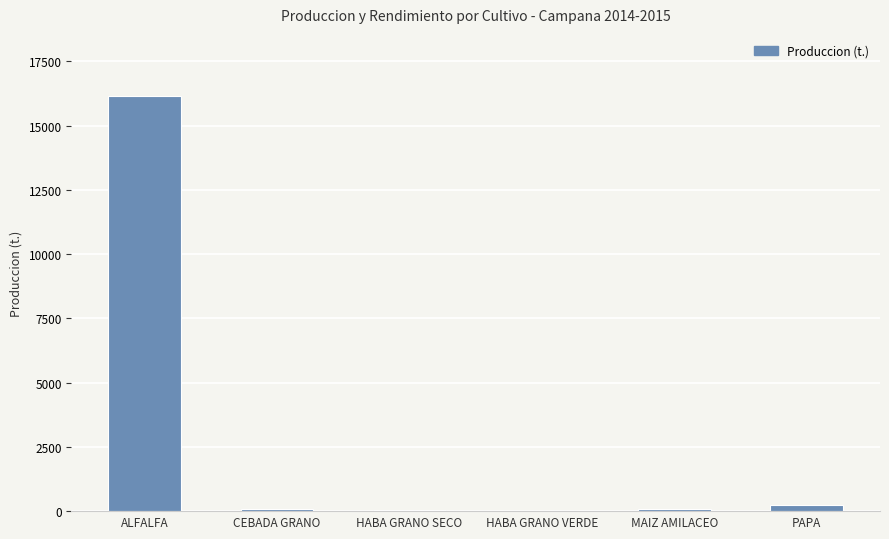

What is the sum of all values?

16564.5